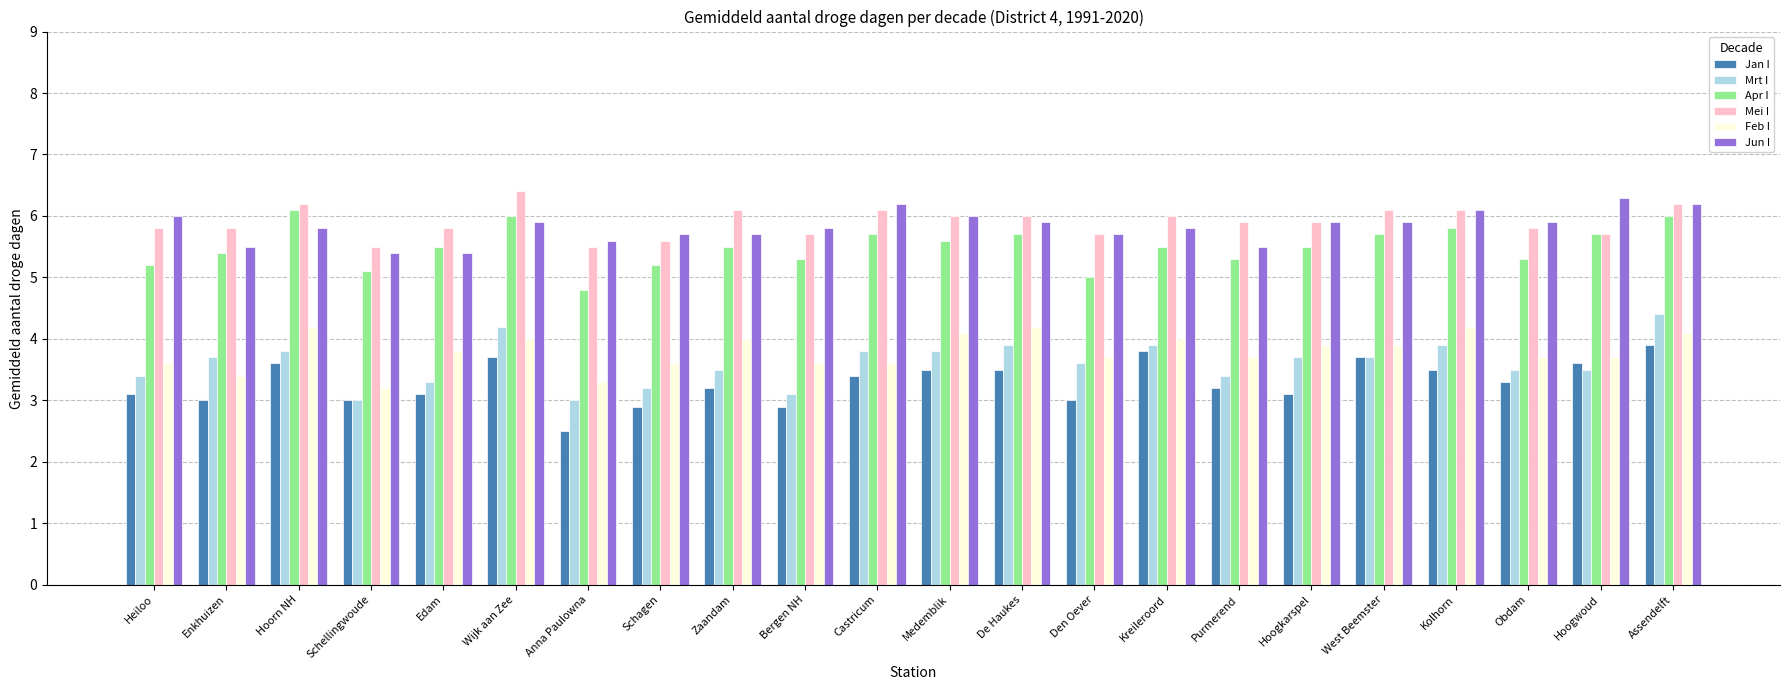

What is the total value across all series at Medemblik?

29.0